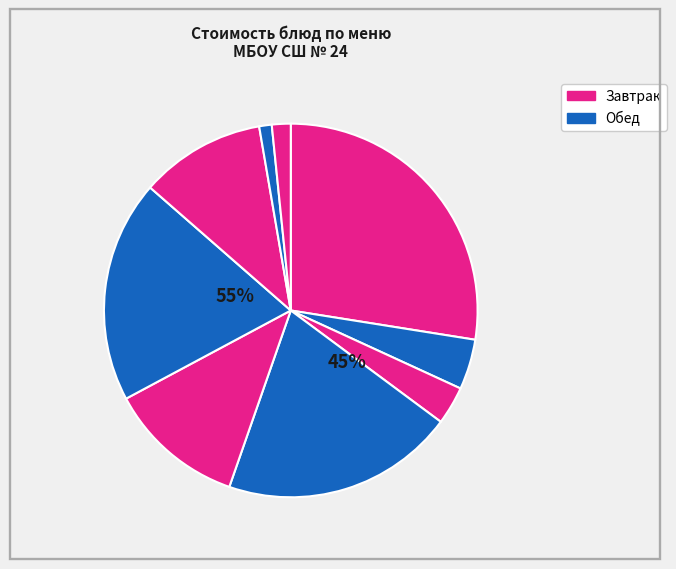

Count the number of slices in the pie.

9